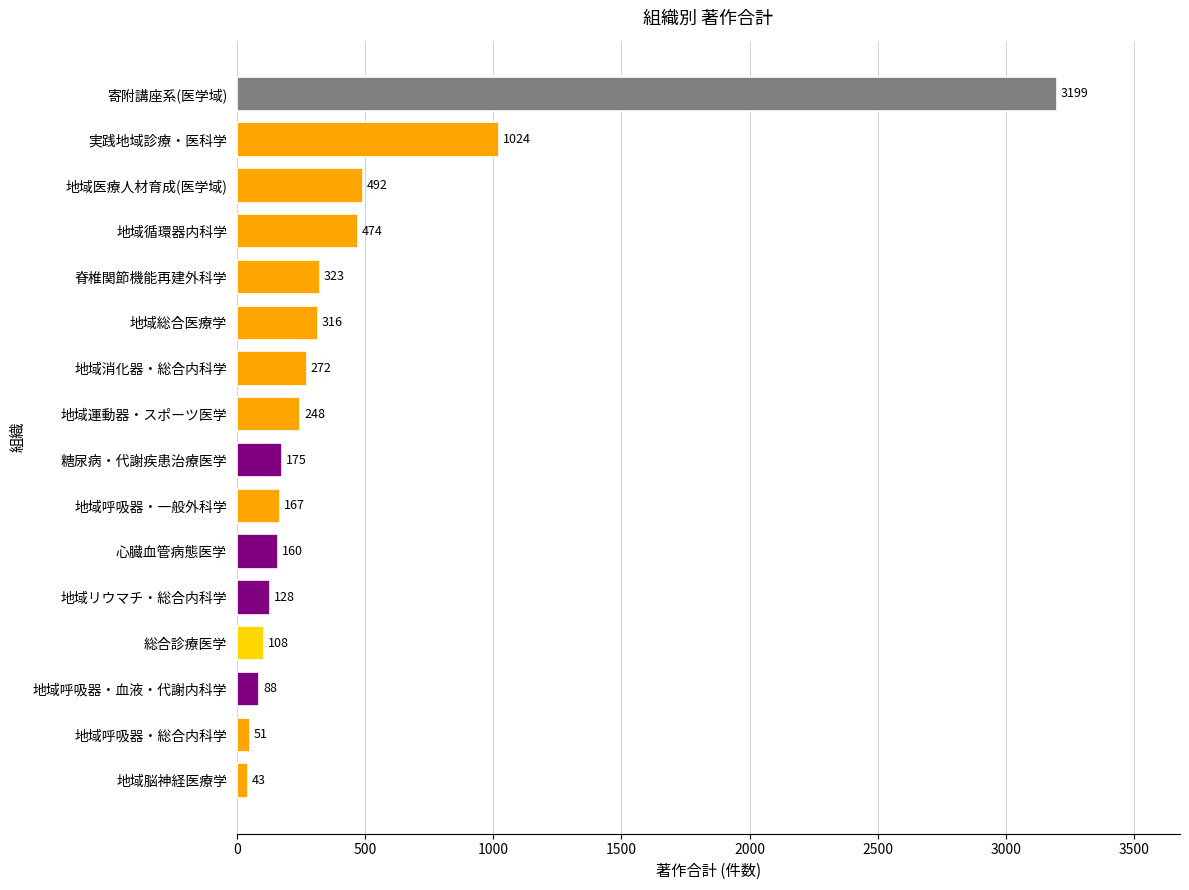

Reading top to bottom, extract all data points from this chart.

3199	1024	492	474	323	316	272	248	175	167	160	128	108	88	51	43